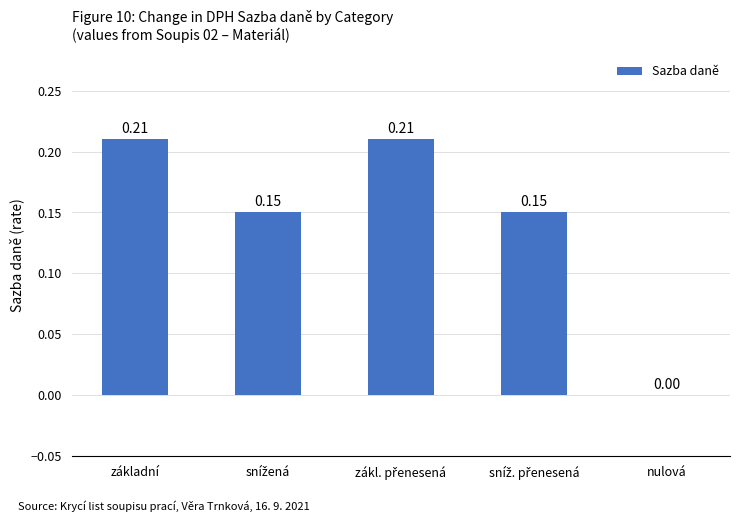

What is the sum of all values?

0.7